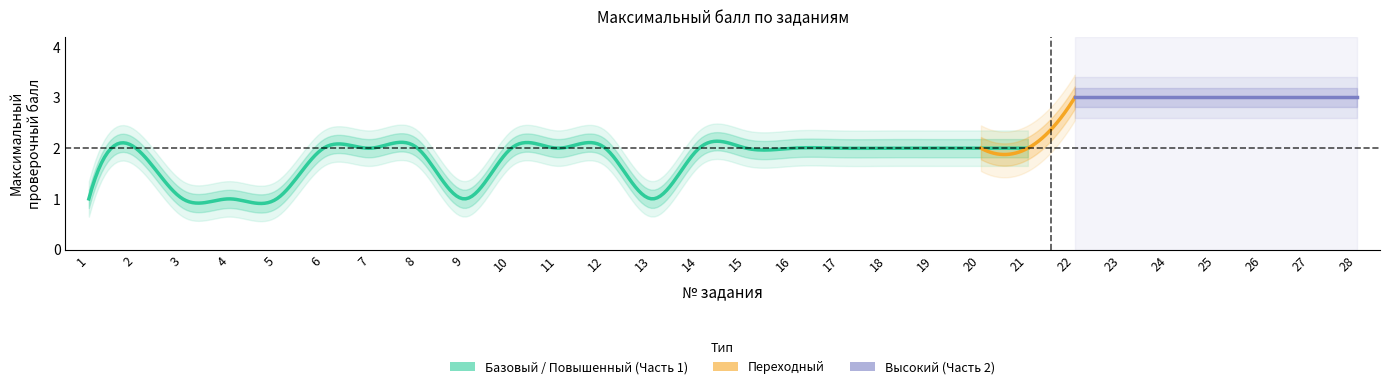

True or false: there are more than 2 points higher than both neighbors.

False